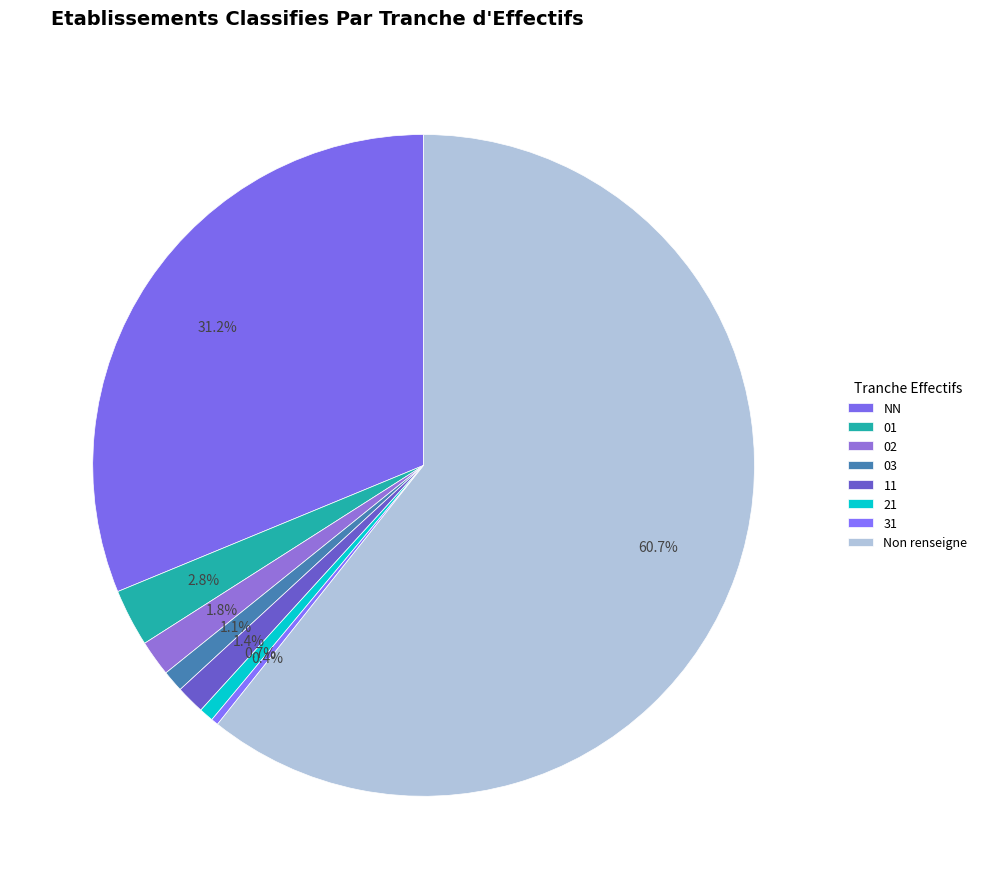

How many segments does this pie chart have?

8